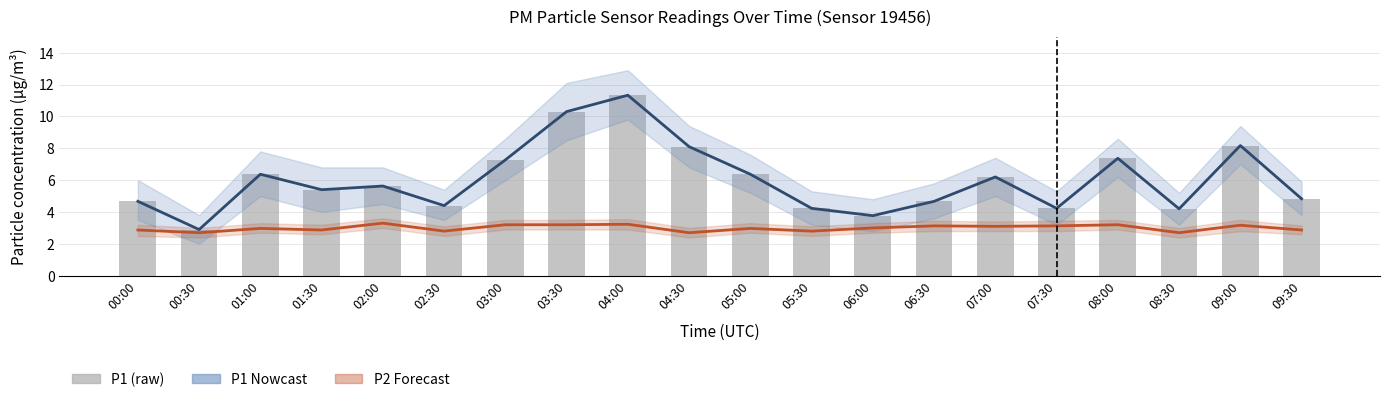

What is the sum of all P1 Estimate values?

120.4